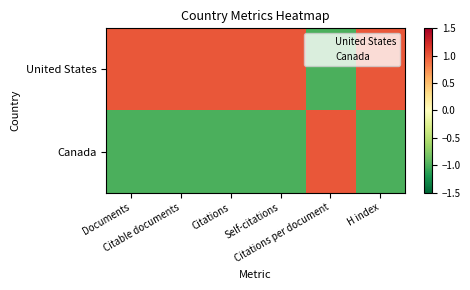

Between Self-citations and Citations, which is larger?

Self-citations